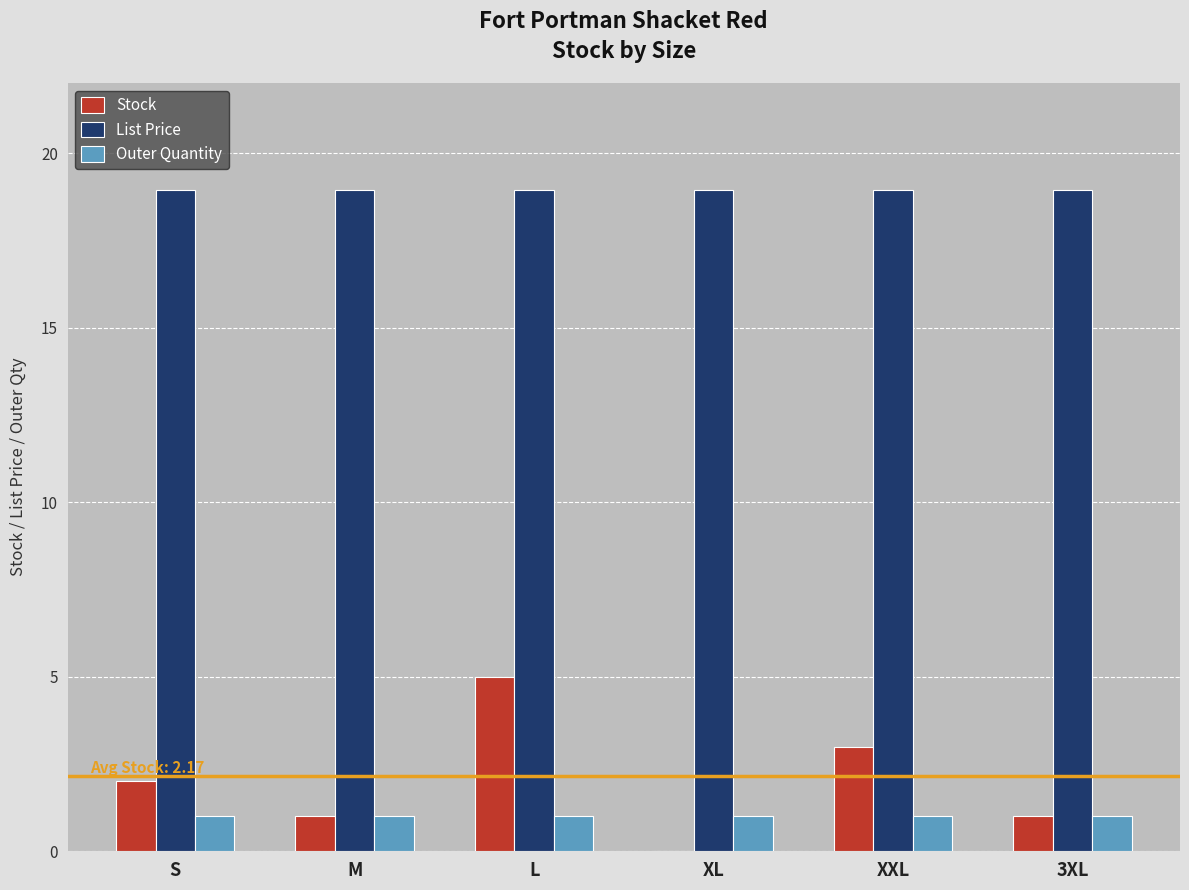

Is it true that Stock equals 5.0 at L?

True